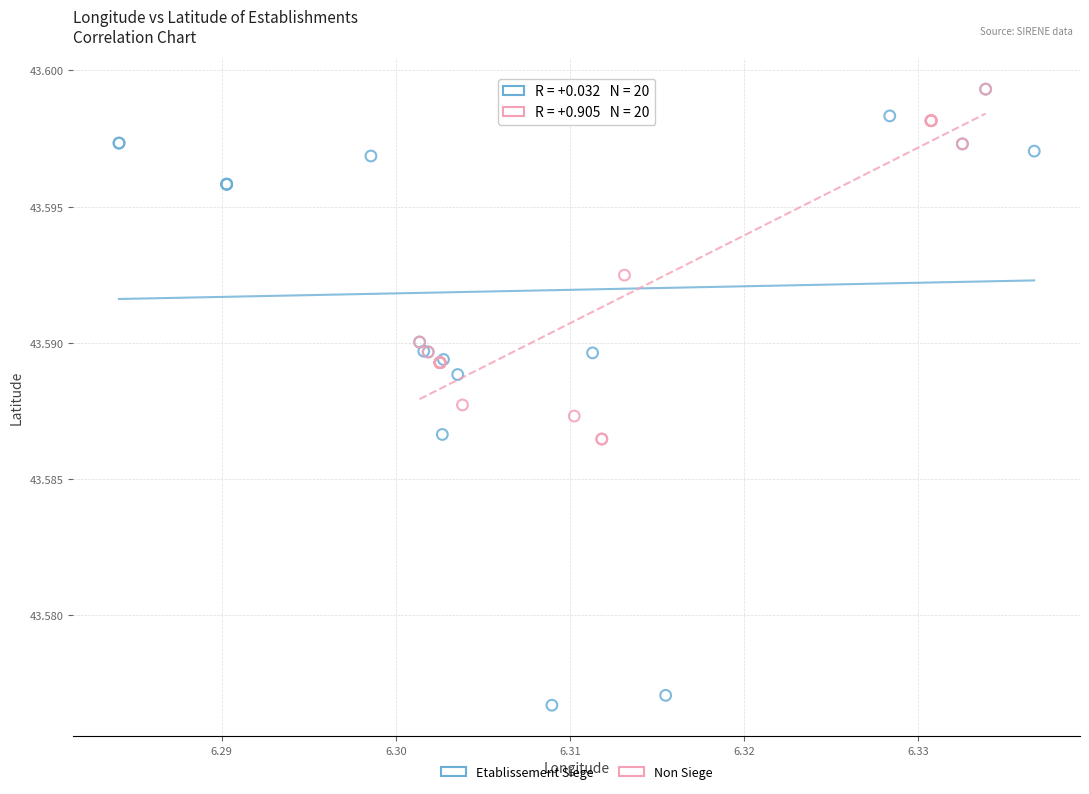

Which series has the widest spread of Y values?

Etablissement Siege